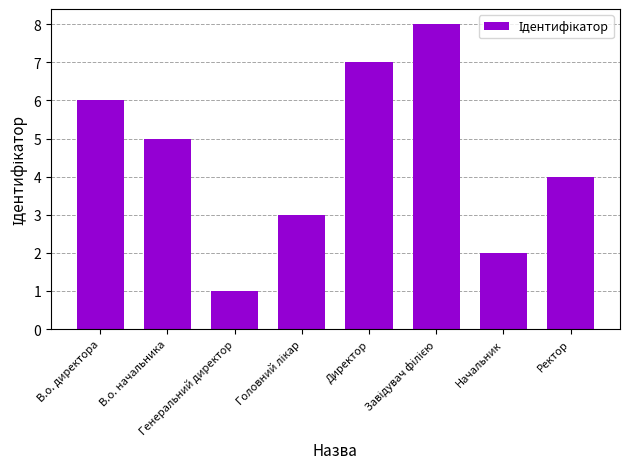

Reading left to right, transcribe all the data shown in this chart.

6	5	1	3	7	8	2	4